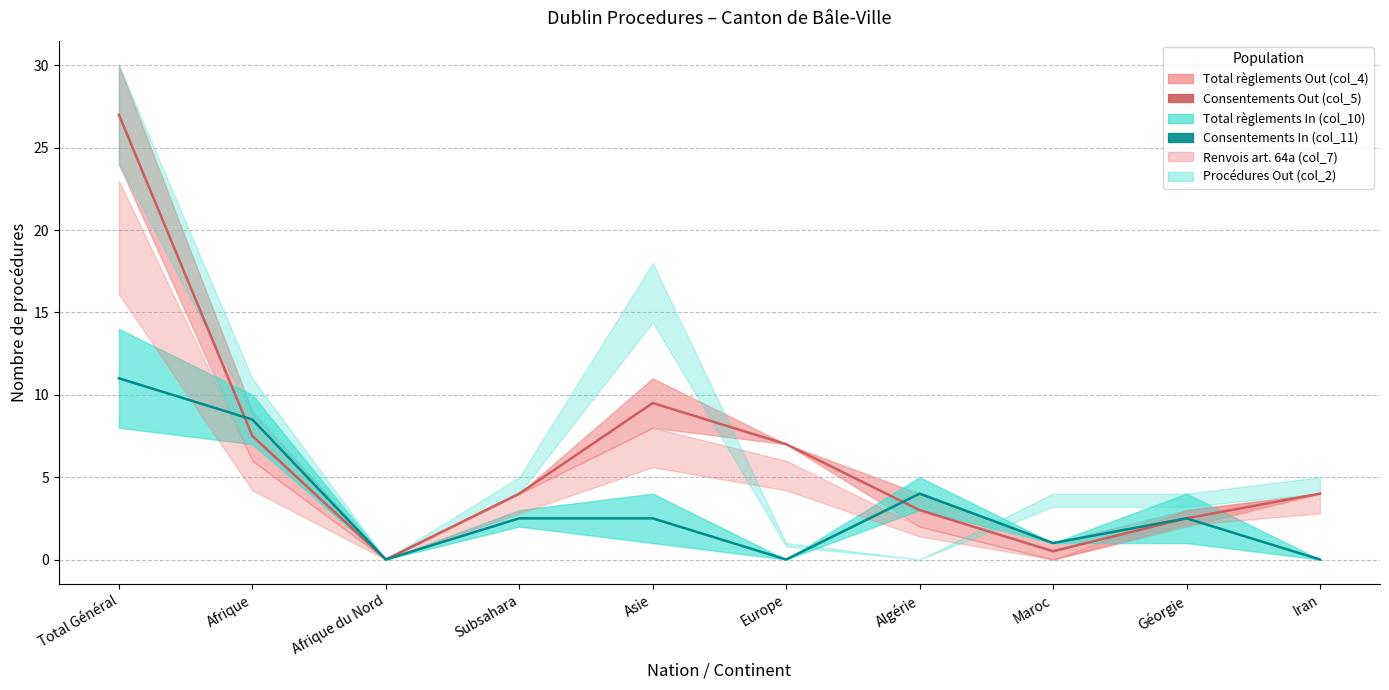

Reading right to left, list all the values displayed in this chart.

Consentements Out (col_5): 4.0	2.5	0.5	3.0	7.0	9.5	4.0	0.0	7.5	27.0
Consentements In (col_11): 0.0	2.5	1.0	4.0	0.0	2.5	2.5	0.0	8.5	11.0